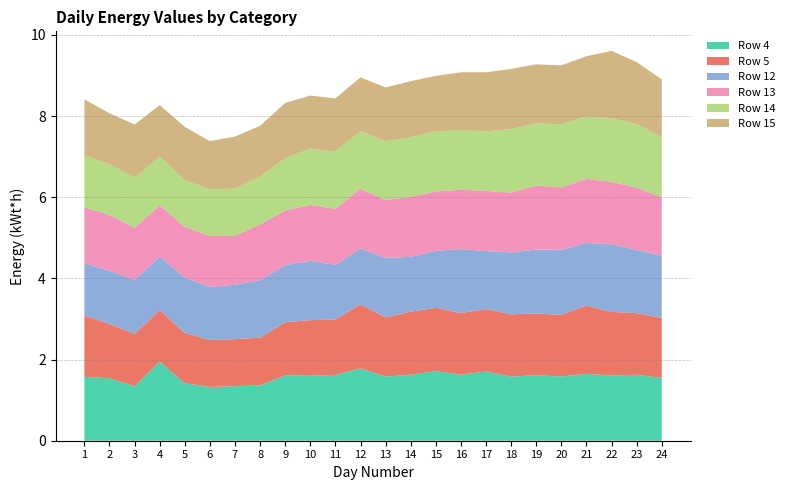

Reading left to right, extract all data points from this chart.

Row 4: 1=1.6	2=1.5	3=1.3	4=2.0	5=1.4	6=1.3	7=1.3	8=1.4	9=1.6	10=1.6	11=1.6	12=1.8	13=1.6	14=1.6	15=1.7	16=1.6	17=1.7	18=1.6	19=1.6	20=1.6	21=1.6	22=1.6	23=1.6	24=1.5
Row 5: 1=1.5	2=1.3	3=1.3	4=1.3	5=1.2	6=1.2	7=1.2	8=1.2	9=1.3	10=1.4	11=1.4	12=1.6	13=1.5	14=1.6	15=1.6	16=1.5	17=1.5	18=1.5	19=1.5	20=1.5	21=1.7	22=1.6	23=1.5	24=1.5
Row 12: 1=1.3	2=1.3	3=1.3	4=1.3	5=1.4	6=1.3	7=1.3	8=1.4	9=1.4	10=1.5	11=1.3	12=1.4	13=1.5	14=1.4	15=1.4	16=1.6	17=1.4	18=1.5	19=1.6	20=1.6	21=1.5	22=1.7	23=1.6	24=1.5
Row 13: 1=1.4	2=1.4	3=1.3	4=1.3	5=1.2	6=1.3	7=1.2	8=1.4	9=1.3	10=1.4	11=1.4	12=1.5	13=1.4	14=1.5	15=1.5	16=1.5	17=1.5	18=1.5	19=1.6	20=1.5	21=1.6	22=1.5	23=1.5	24=1.4
Row 14: 1=1.3	2=1.2	3=1.2	4=1.2	5=1.2	6=1.2	7=1.2	8=1.2	9=1.3	10=1.4	11=1.4	12=1.4	13=1.4	14=1.5	15=1.5	16=1.5	17=1.5	18=1.6	19=1.5	20=1.6	21=1.5	22=1.6	23=1.6	24=1.5
Row 15: 1=1.4	2=1.3	3=1.3	4=1.3	5=1.3	6=1.2	7=1.3	8=1.3	9=1.4	10=1.3	11=1.3	12=1.3	13=1.3	14=1.4	15=1.4	16=1.4	17=1.5	18=1.5	19=1.5	20=1.5	21=1.5	22=1.7	23=1.5	24=1.4